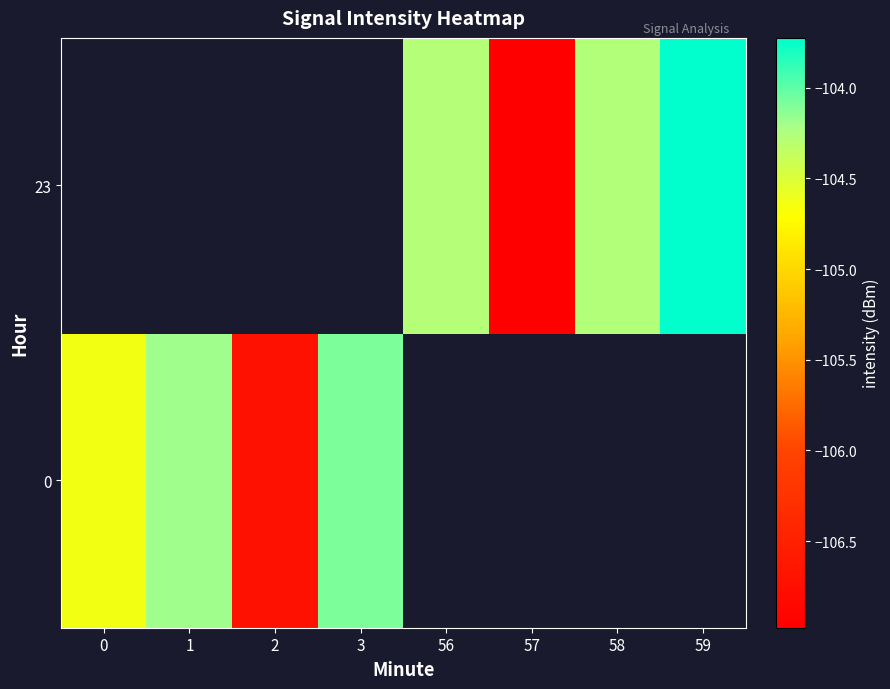

The value of 0 at 2 is -62.3. True or false?

False